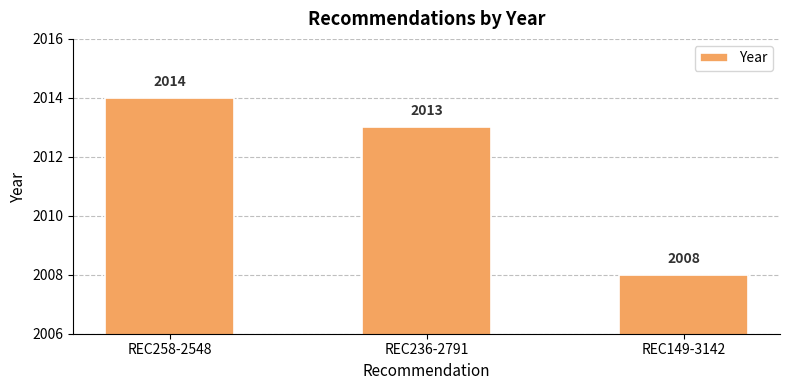

What is the label of the 2nd bar from the left?

REC236-2791